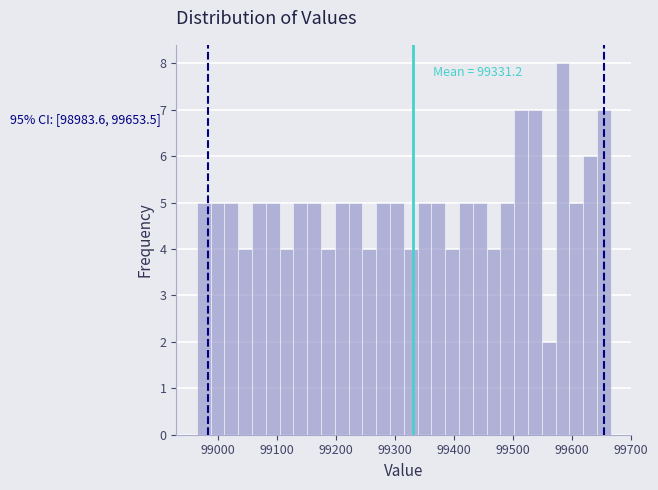

Around what value on the x-axis is the tallest bar? Give the approximate position of its centre, as read against the axis.

99580